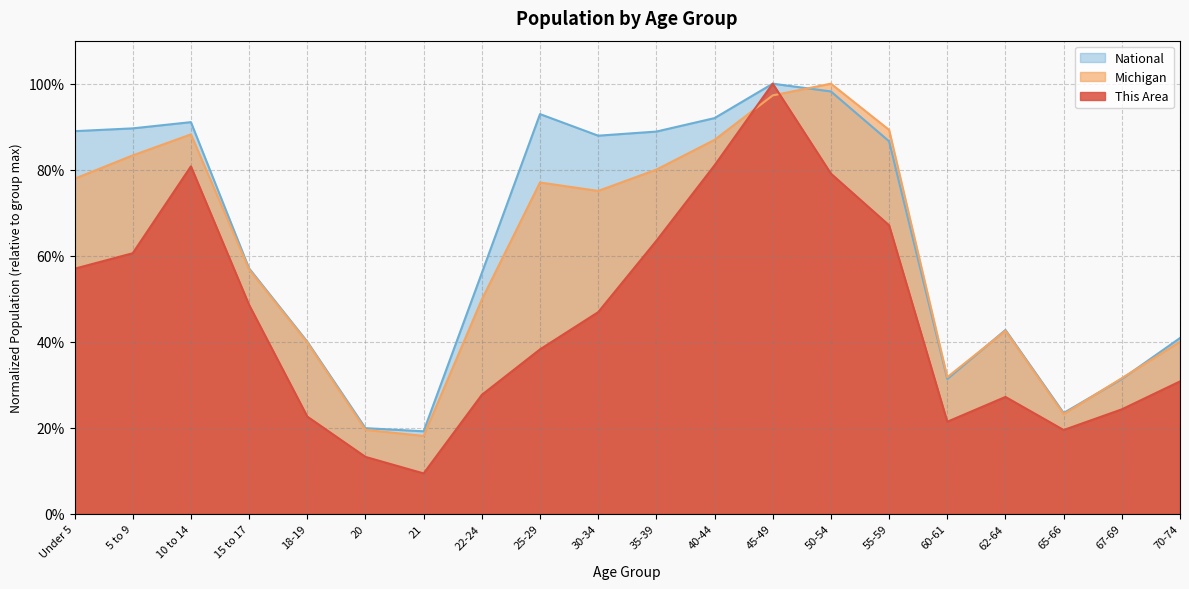

What is the maximum value for National?

1.0